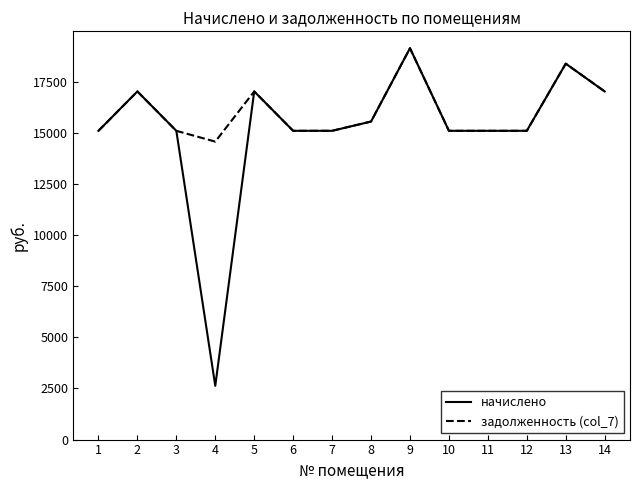

Which series has the largest total across all categories?

задолженность (col_7)